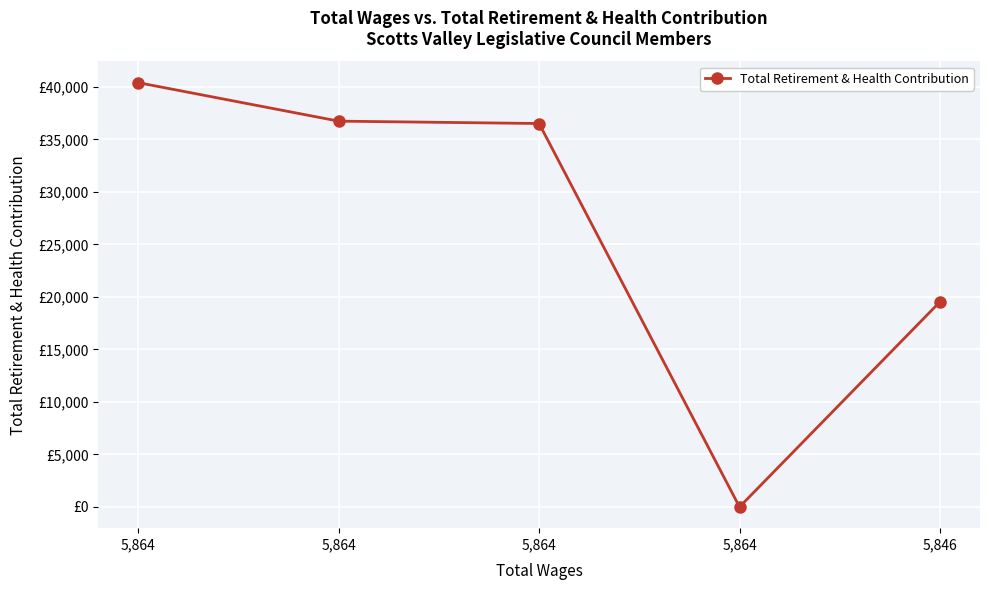

Does the chart have visible grid lines?

Yes